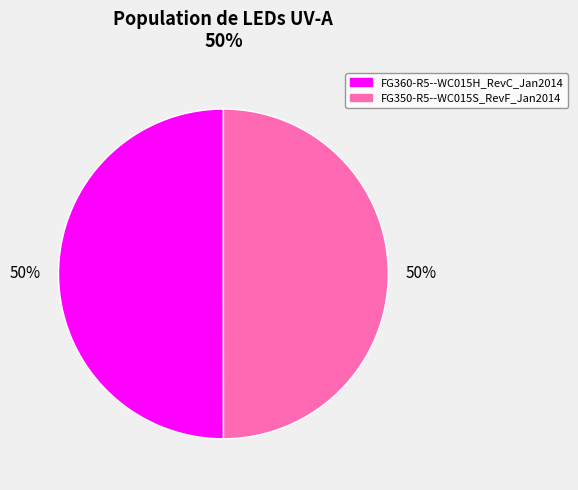

Is it true that FG350-R5--WC015S_RevF_Jan2014 is 63% of the pie?

False